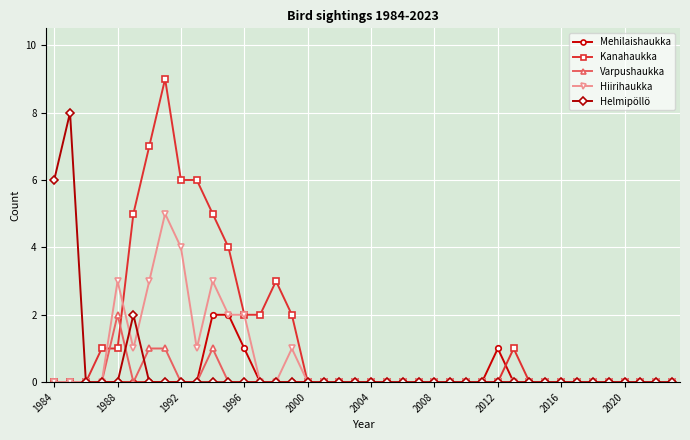

What is the average value of the Hiirihaukka series?

1